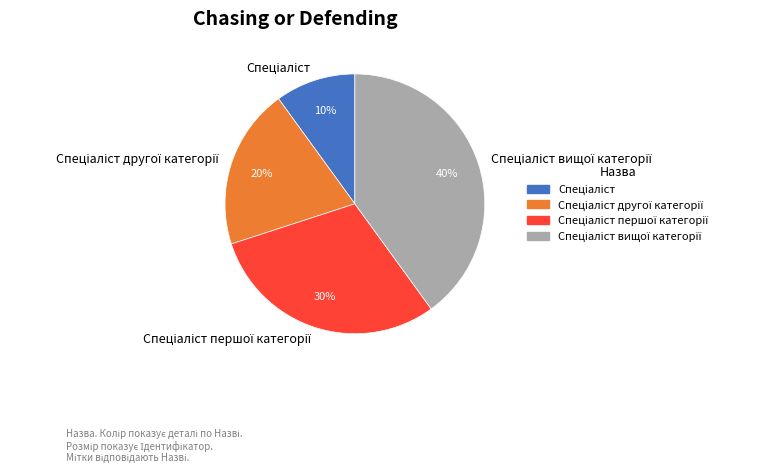

To the nearest percent, what is the average slice percentage?

25%